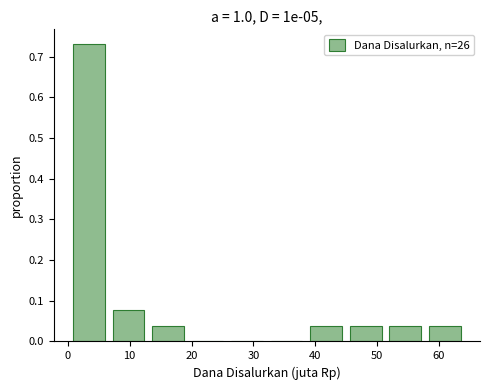

Reading left to right, list every bar in this chart as the range it spans on the x-axis followed by its height. Neither the bar edges nor the heights are printed on the chart, so give them approximately, as read against the axes.

0 to 7: 0.73
7 to 13: 0.08
13 to 19: 0.04
19 to 26: 0
26 to 32: 0
32 to 39: 0
39 to 45: 0.04
45 to 51: 0.04
51 to 58: 0.04
58 to 64: 0.04